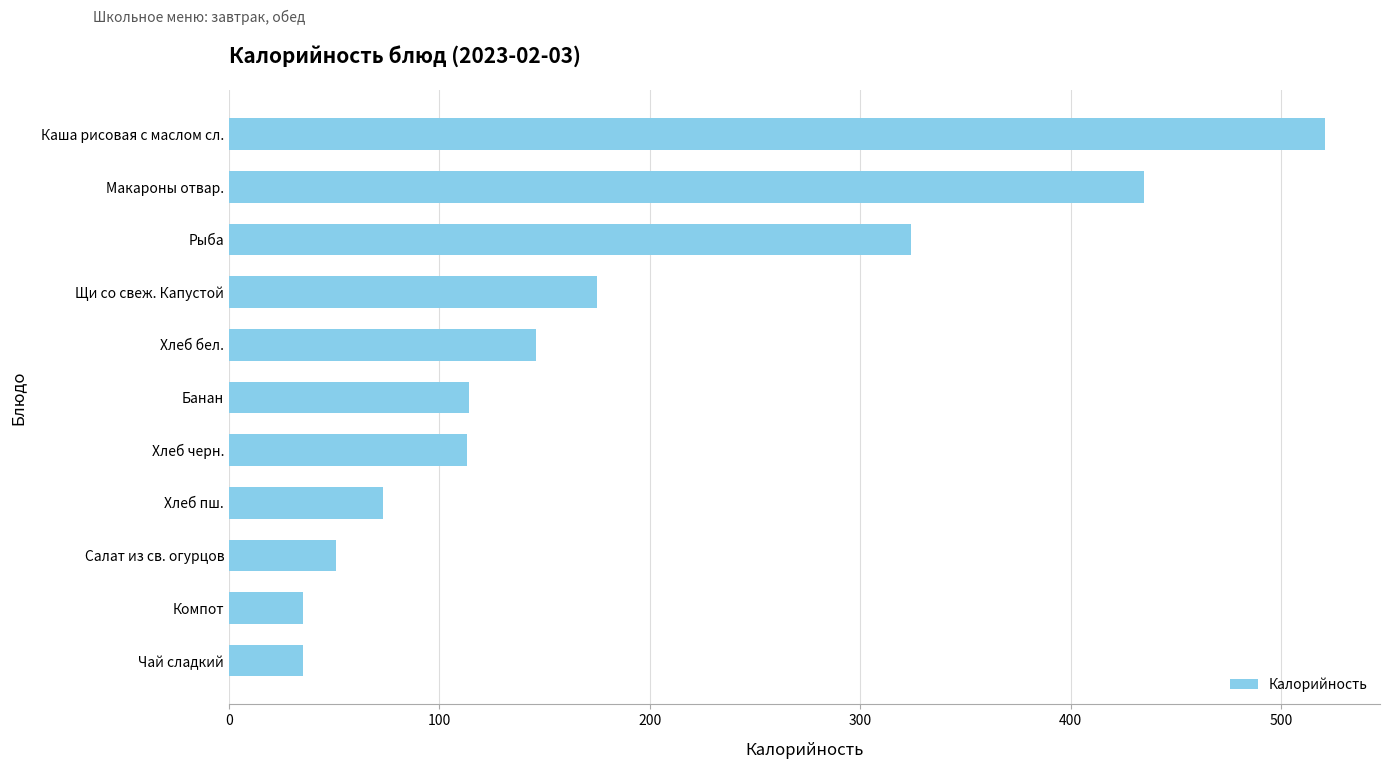

Approximately how many times larger is the value at Рыба compared to Чай сладкий?

9.3